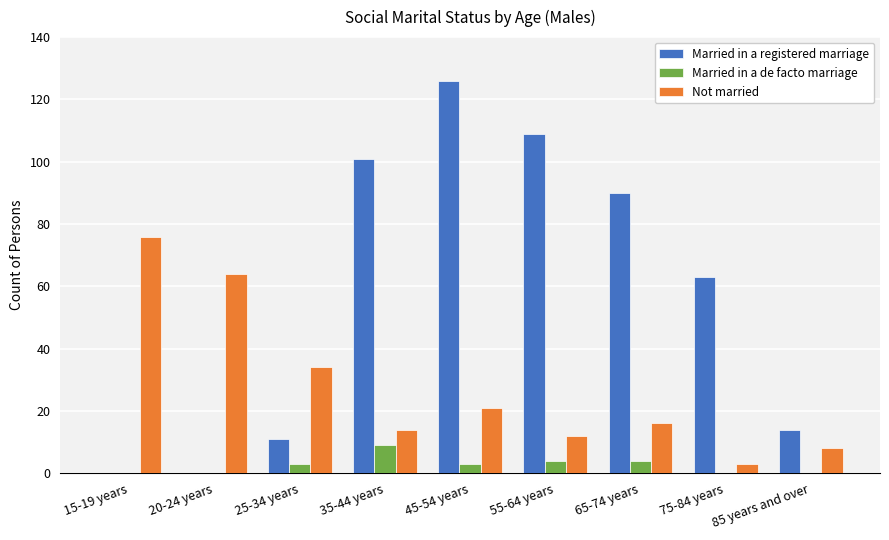

What is the approximate value of Not married at 35-44 years?

14